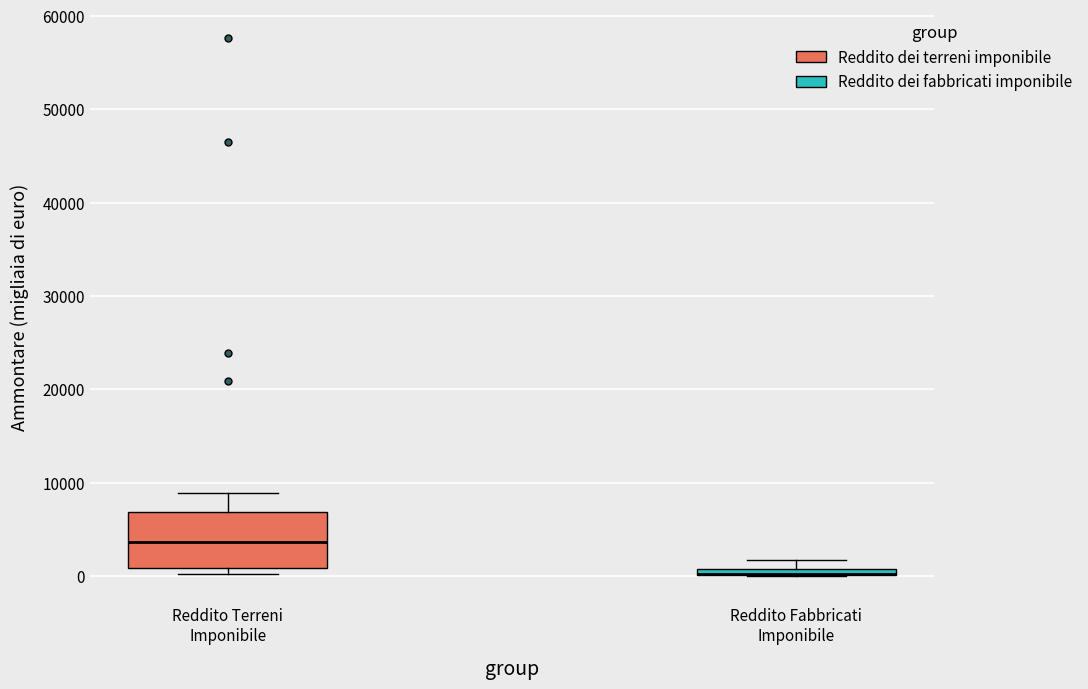

Where is the lower edge of the box for Reddito Fabbricati Imponibile on the y-axis? The values are not printed on the chart, so give them approximately, as read against the axis.

0